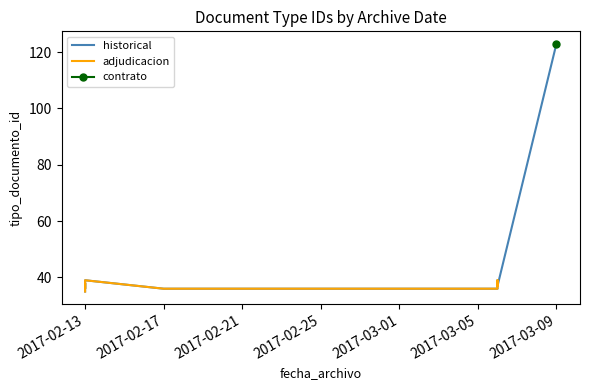

The value at 4 is 48. True or false?

False